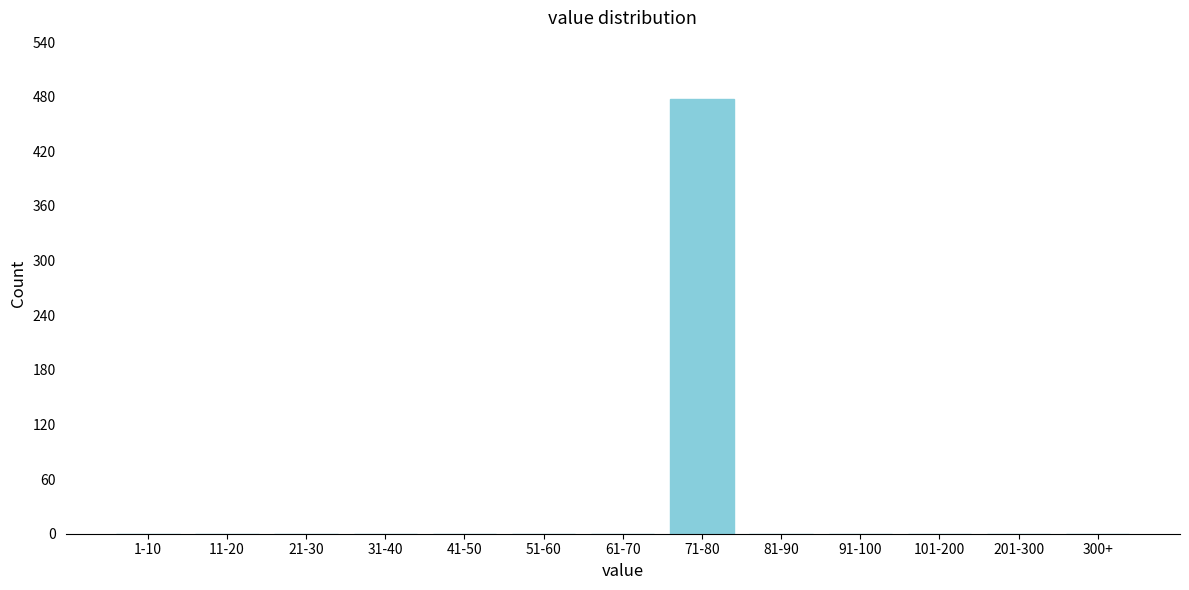

Reading left to right, transcribe all the data shown in this chart.

1-10=0	11-20=0	21-30=0	31-40=0	41-50=0	51-60=0	61-70=0	71-80=478	81-90=0	91-100=0	101-200=0	201-300=0	300+=0